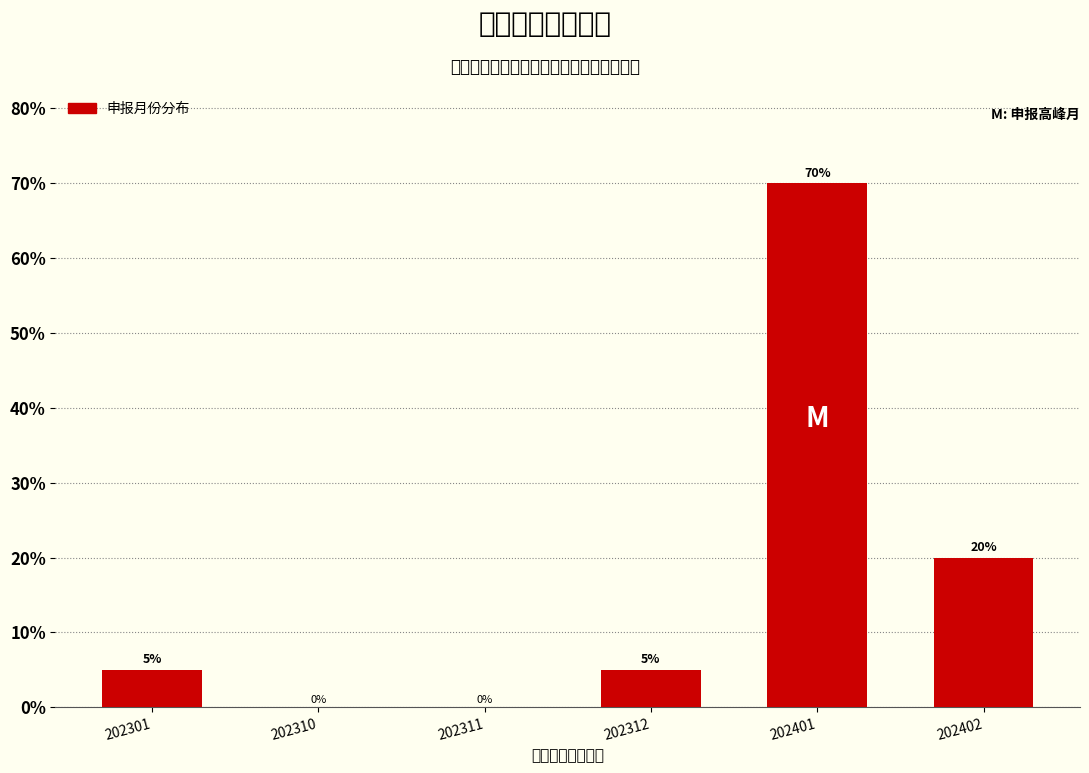

Reading left to right, what are all the values shown in this chart?

202301=5	202310=0	202311=0	202312=5	202401=70	202402=20